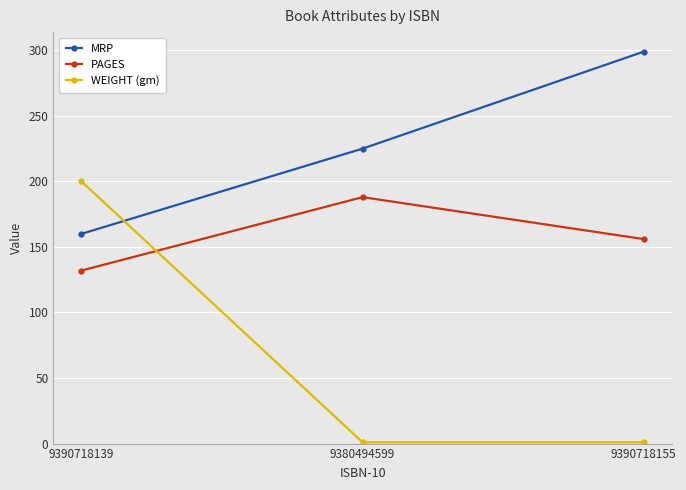

The PAGES series shows 94 at 9380494599. True or false?

False